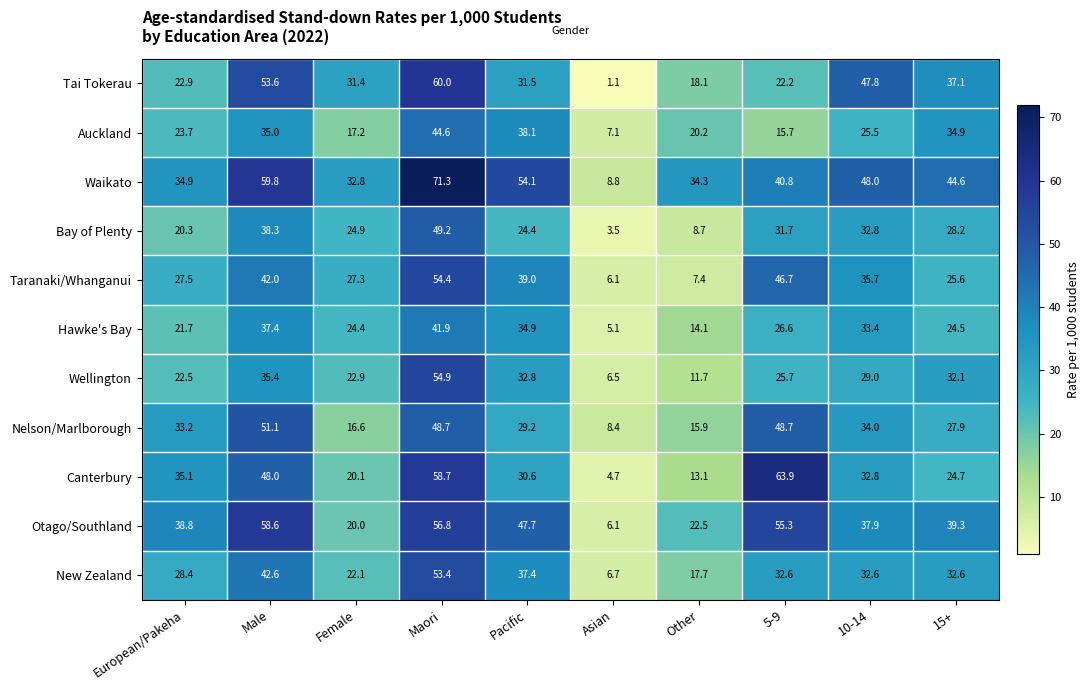

What value does the Canterbury series have at 15+?

24.7